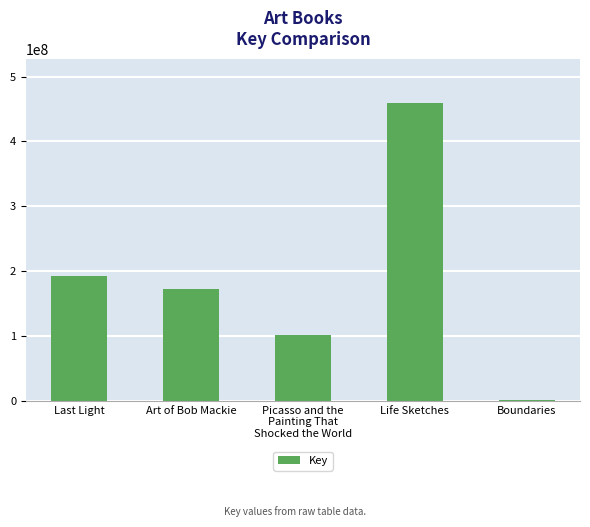

Approximately how many times larger is the value at Last Light compared to Life Sketches?

0.4